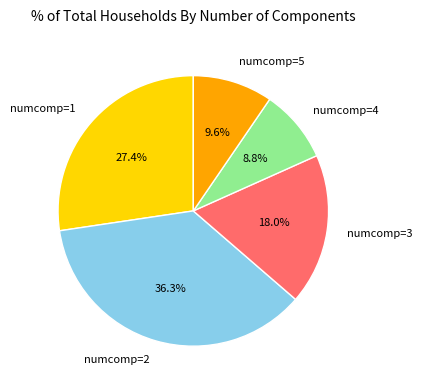

Combined, do numcomp=4 and numcomp=3 account for over 50%?

No